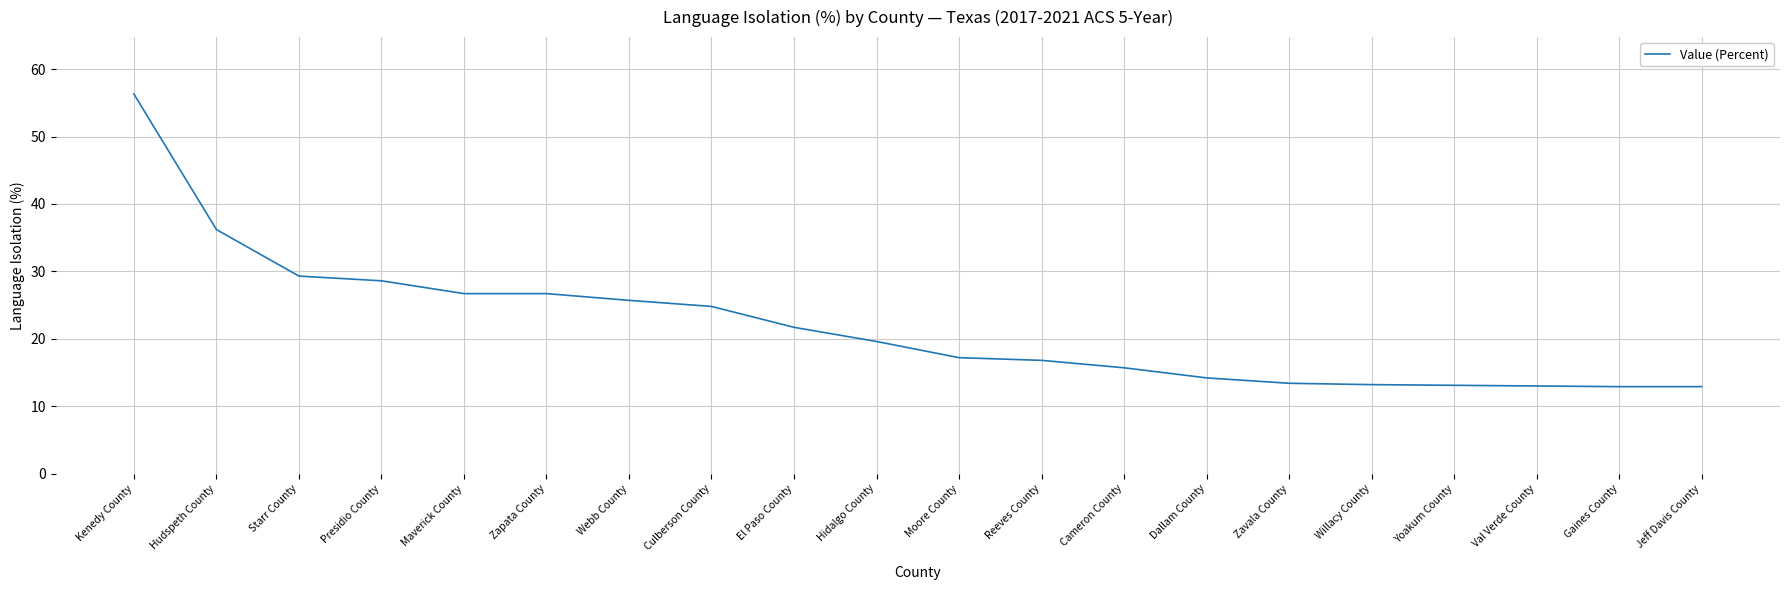

Where is the data nearest to the value 34?

Hudspeth County